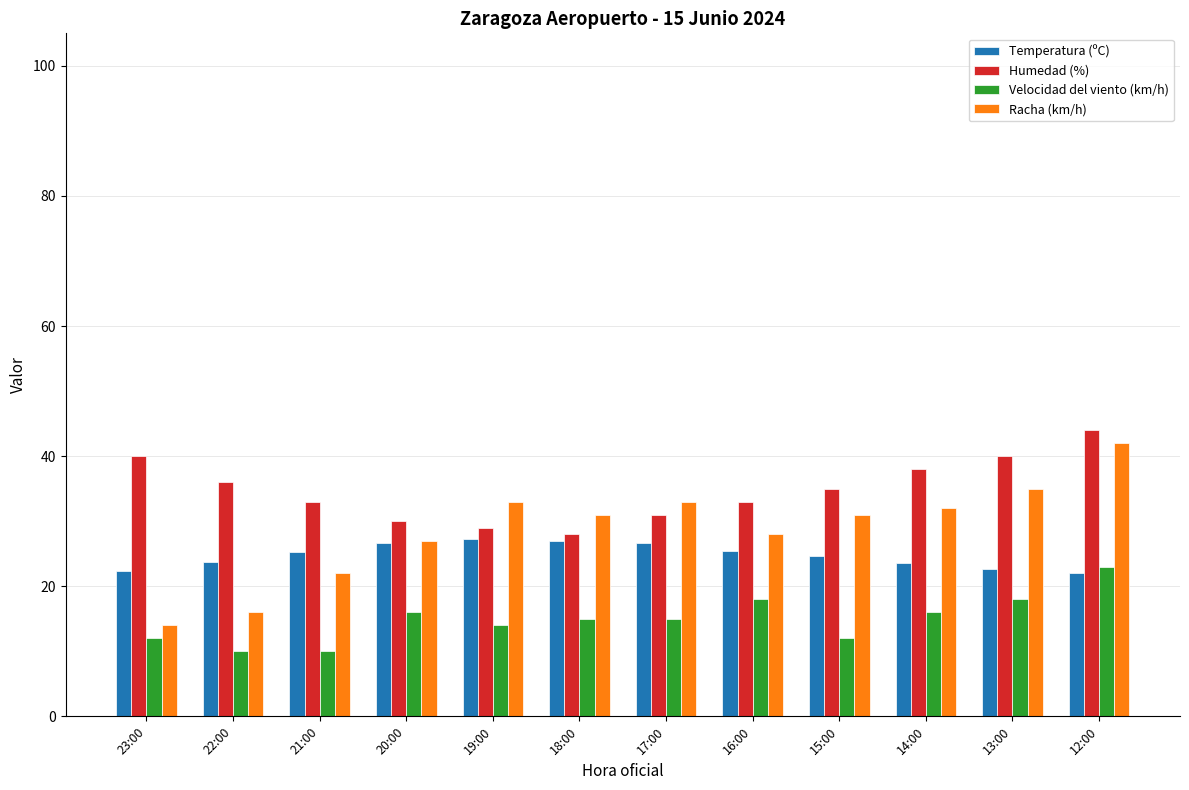

Which series has the largest range (max minus min)?

Racha (km/h)